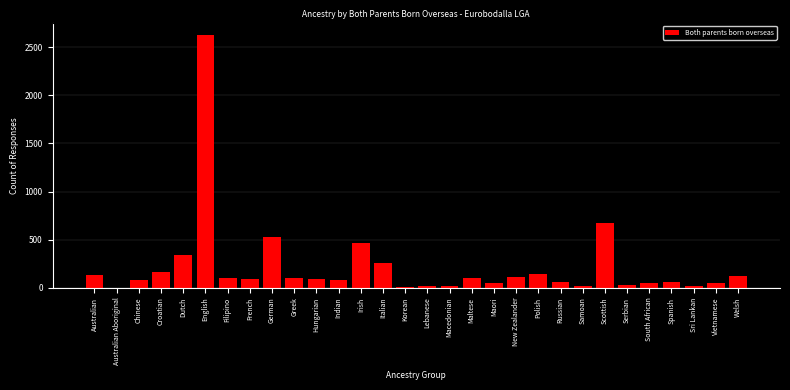

Where is the data nearest to the value 1312?

Scottish